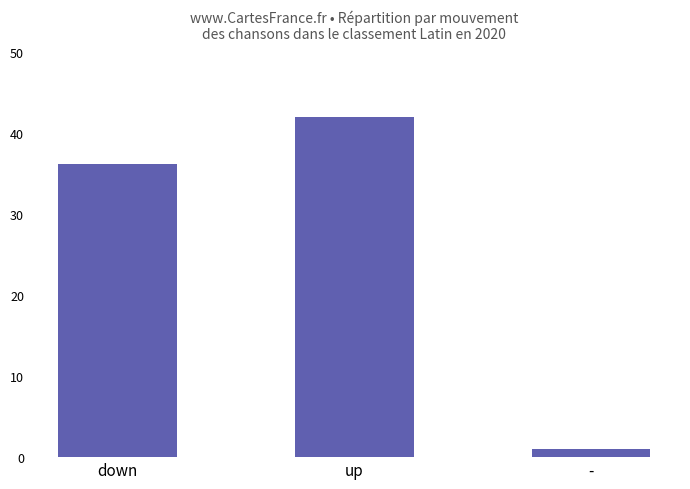

Does the chart contain any negative values?

No